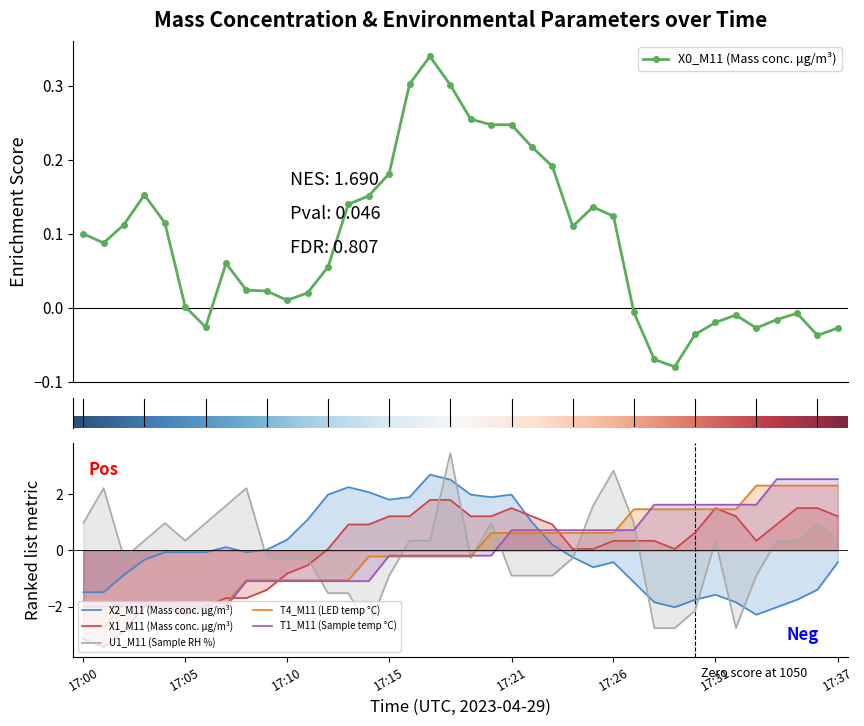

What is the spread (max minus min) of values at 17:22?

2.1